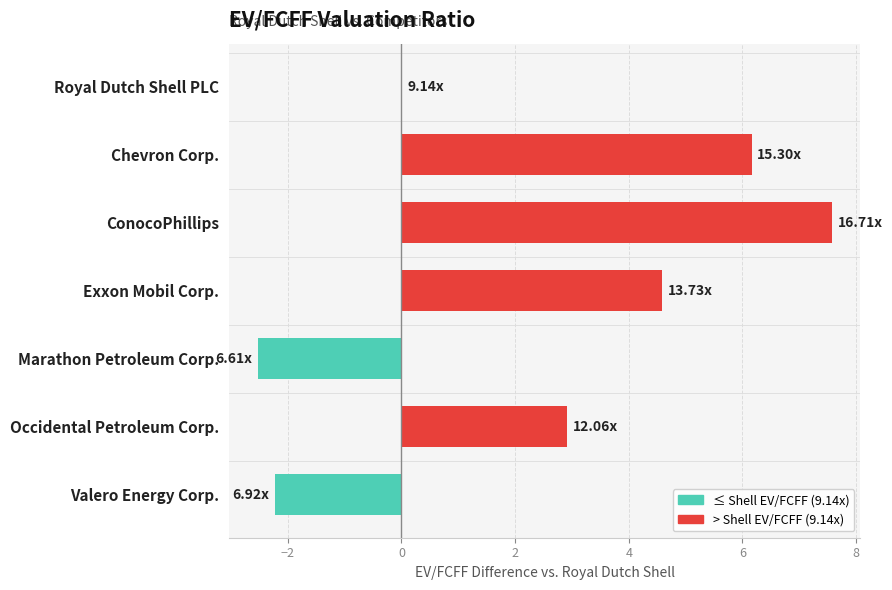

What is the change in value from Exxon Mobil Corp. to Occidental Petroleum Corp.?

-1.7